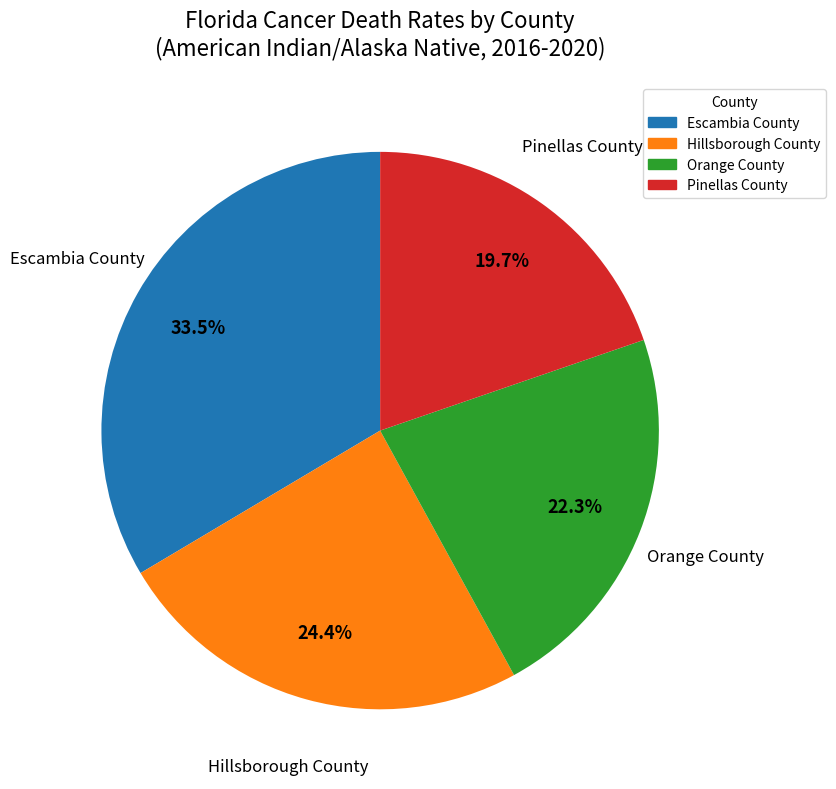

Between Hillsborough County and Escambia County, which is larger?

Escambia County